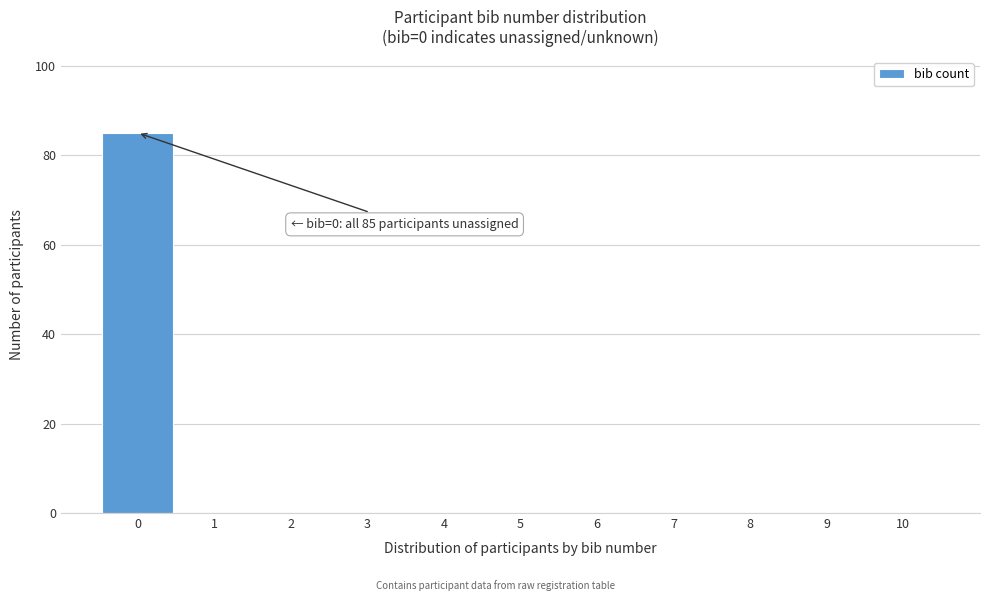

Which range on the x-axis has the tallest bar?

-0.5 to 0.5